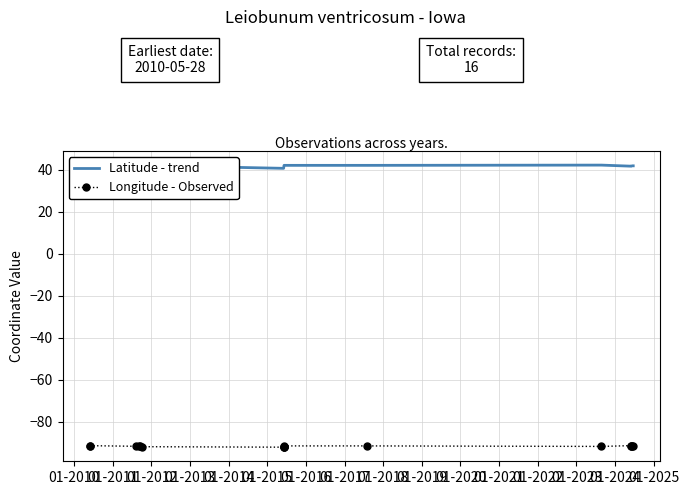

What is the total value across all series at 01-2015?

-51.3